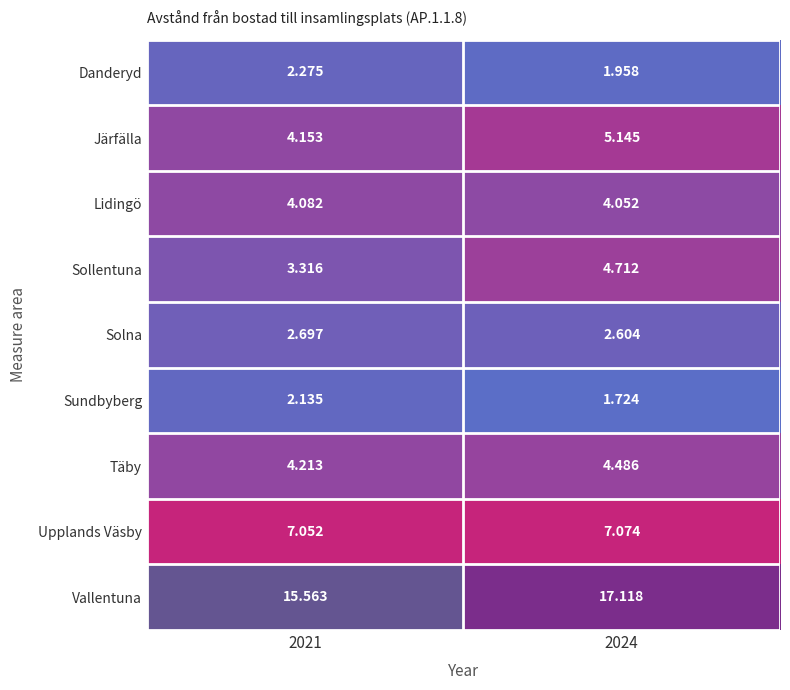

List the series in order of their peak value, lowest first.

Sundbyberg, Danderyd, Solna, Lidingö, Täby, Sollentuna, Järfälla, Upplands Väsby, Vallentuna